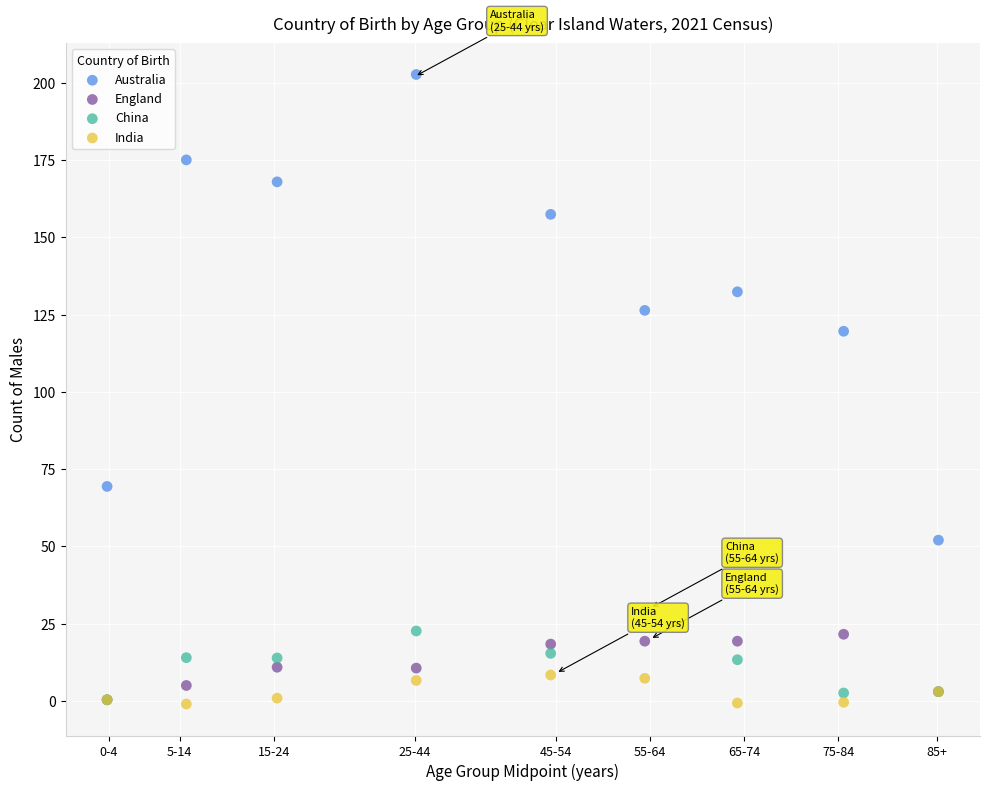

Which series contains the highest Y value?

Australia